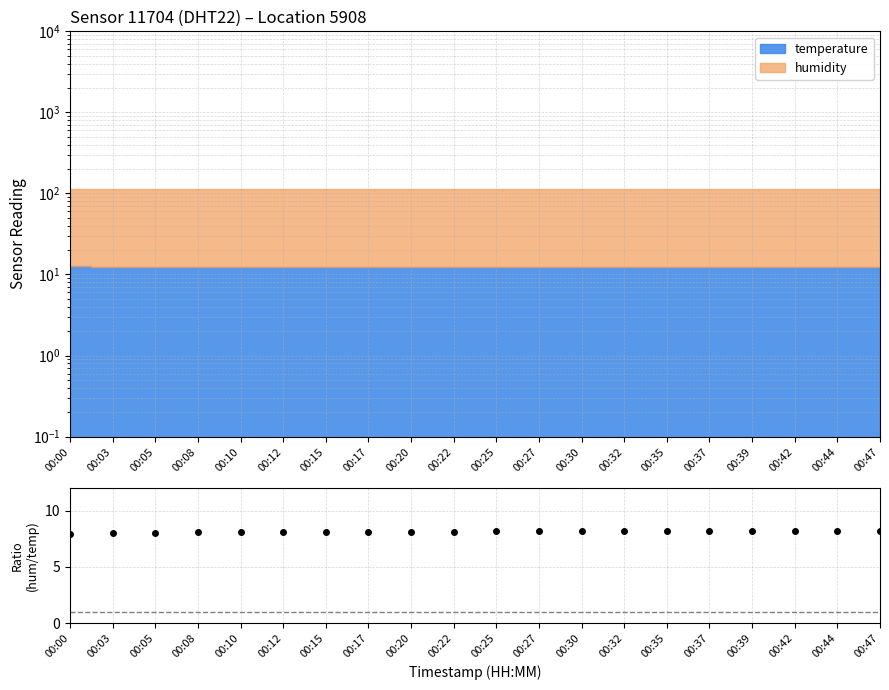

List the labels in order of value, smallest first.

00:00, 00:03, 00:05, 00:08, 00:10, 00:12, 00:15, 00:17, 00:20, 00:22, 00:25, 00:27, 00:30, 00:32, 00:35, 00:37, 00:39, 00:42, 00:44, 00:47